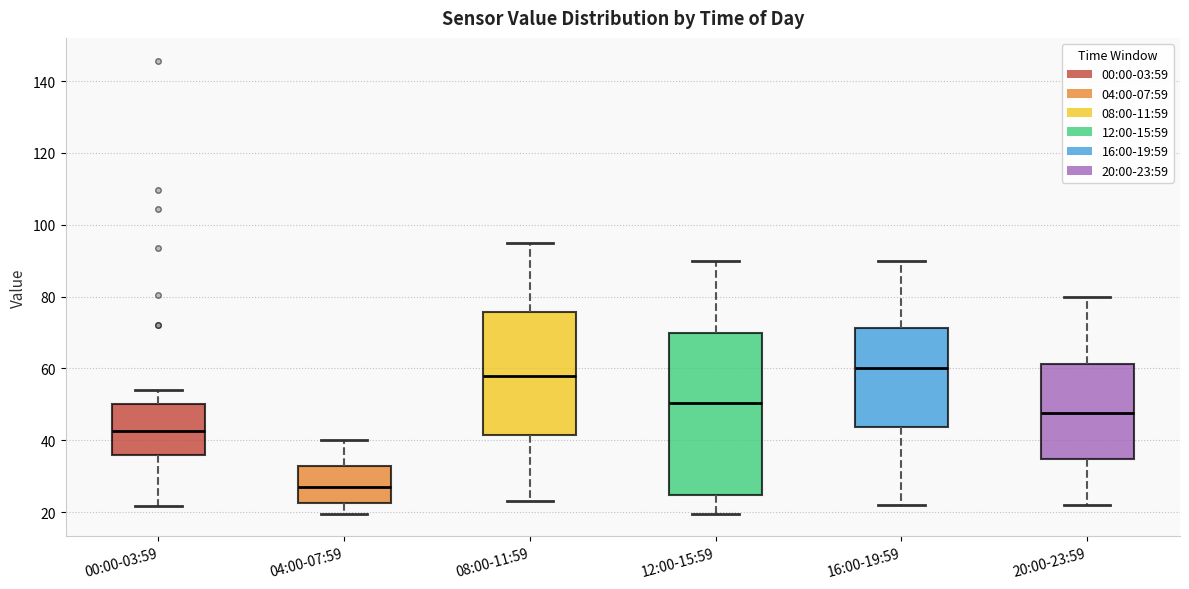

Where does the lower whisker of the box for 08:00-11:59 end on the y-axis? The values are not printed on the chart, so give them approximately, as read against the axis.

24